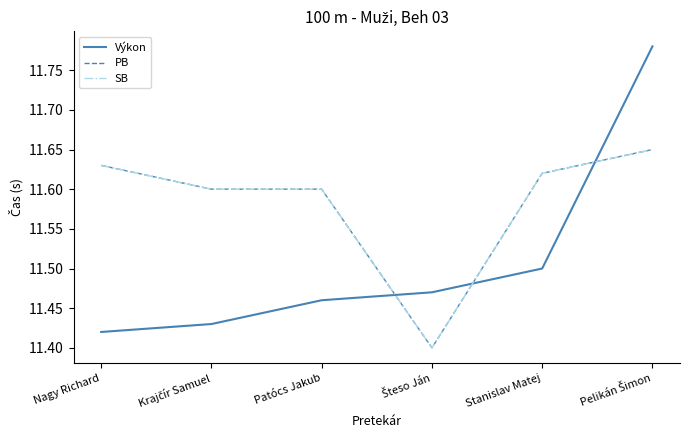

Between Stanislav Matej and Pelikán Šimon, which series saw the biggest shift?

Výkon